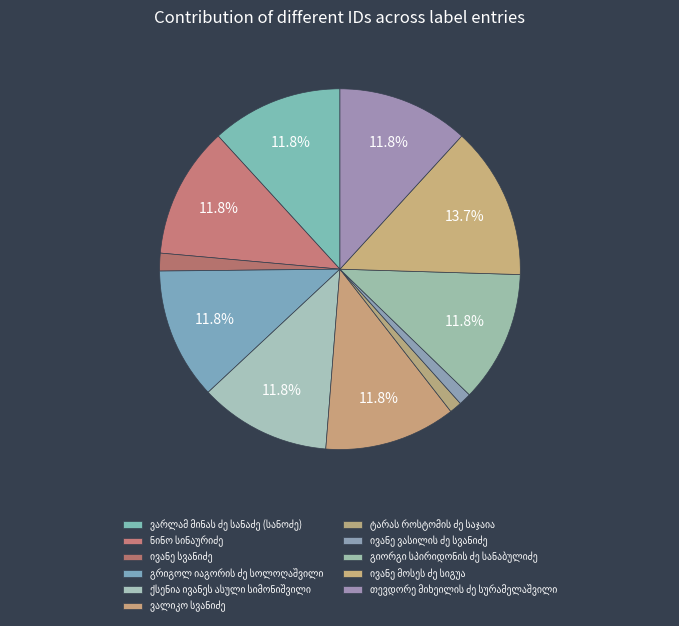

How many slices are in this pie chart?

11